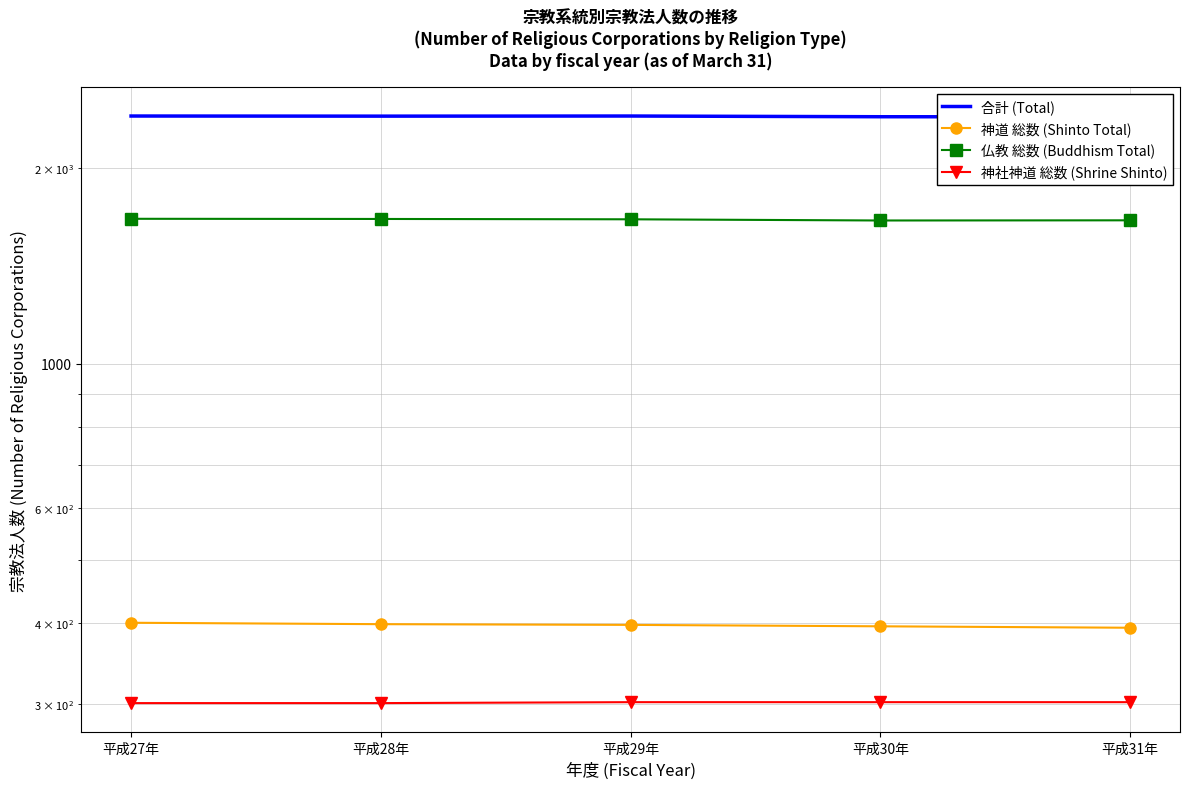

What are all the series names shown in the legend?

合計 (Total), 神道 総数 (Shinto Total), 仏教 総数 (Buddhism Total), 神社神道 総数 (Shrine Shinto)